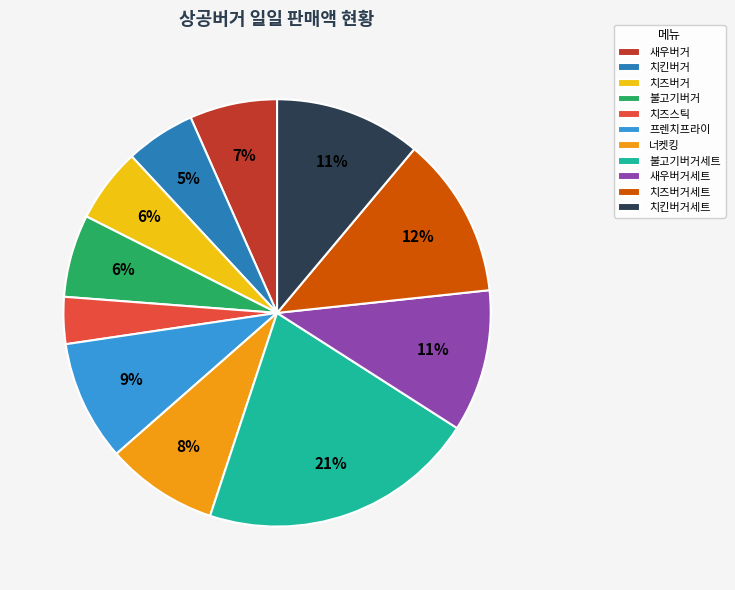

The 치즈버거 slice represents 18% of the pie. True or false?

False